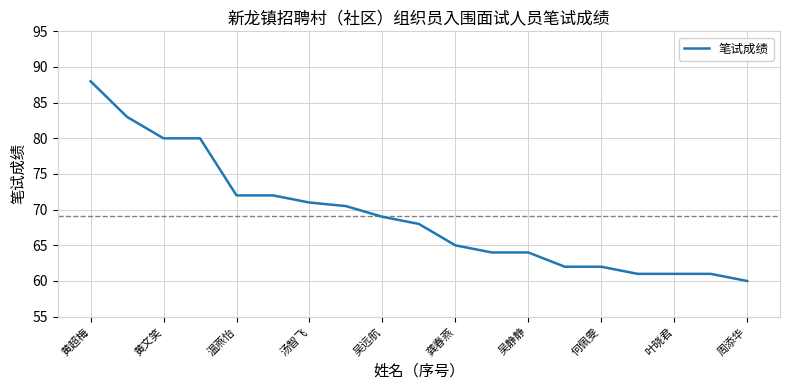

What is the minimum value shown in the chart?

60.0